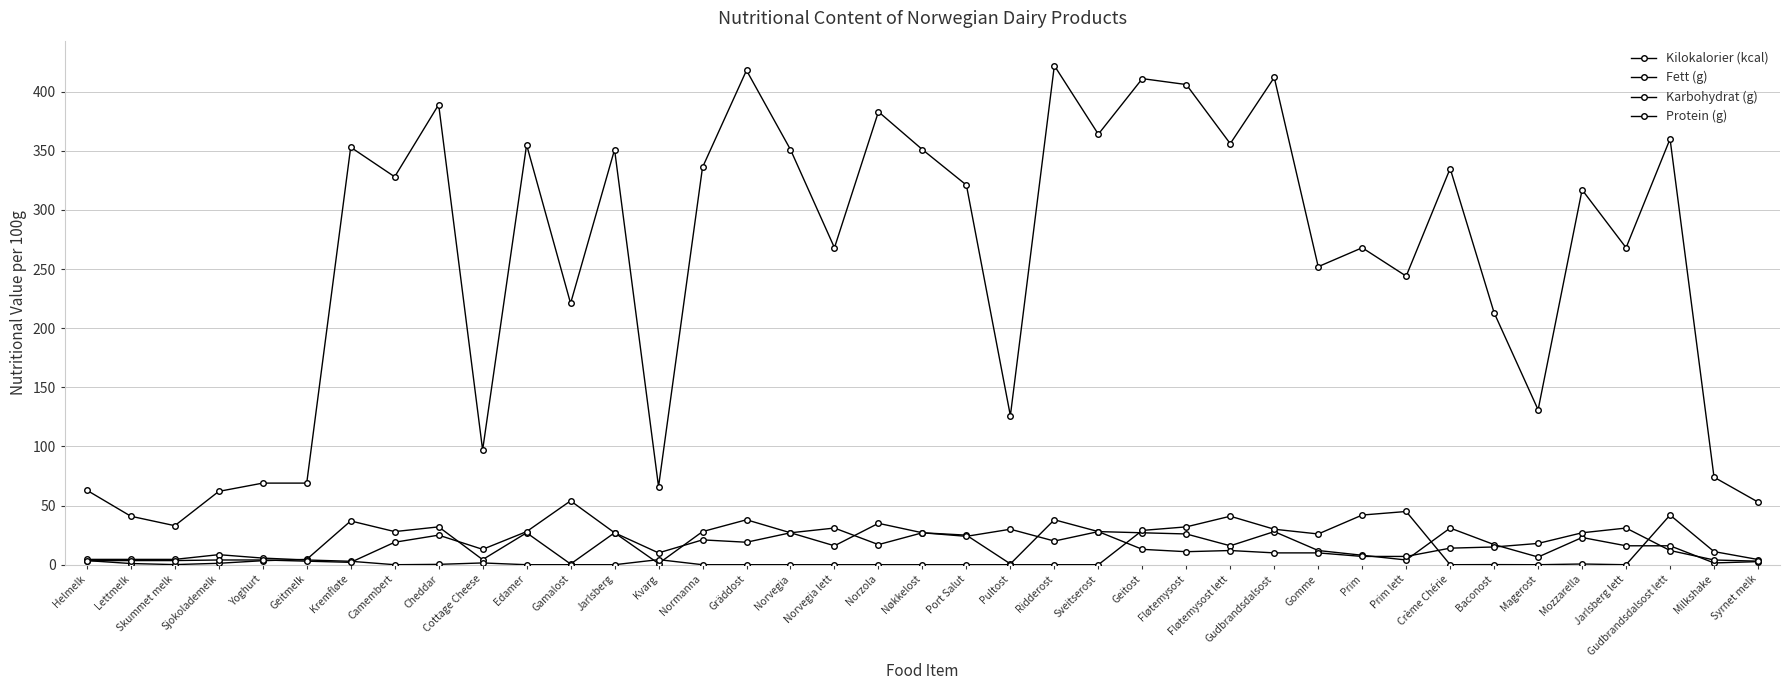

Reading left to right, transcribe all the data shown in this chart.

Kilokalorier (kcal): Helmelk=63.0	Lettmelk=41.0	Skummet melk=33.0	Sjokolademelk=62.0	Yoghurt=69.0	Geitmelk=69.0	Kremfløte=353.0	Camembert=328.0	Cheddar=389.0	Cottage Cheese=97.0	Edamer=355.0	Gamalost=221.0	Jarlsberg=351.0	Kvarg=66.0	Normanna=336.0	Gräddost=418.0	Norvegia=351.0	Norvegia lett=268.0	Norzola=383.0	Nøkkelost=351.0	Port Salut=321.0	Pultost=126.0	Ridderost=422.0	Sveitserost=364.0	Geitost=411.0	Fløtemysost=406.0	Fløtemysost lett=356.0	Gudbrandsdalsost=412.0	Gomme=252.0	Prim=268.0	Prim lett=244.0	Crème Chérie=335.0	Baconost=213.0	Magerost=131.0	Mozzarella=317.0	Jarlsberg lett=268.0	Gudbrandsdalsost lett=360.0	Milkshake=74.0	Syrnet melk=53.0
Fett (g): Helmelk=3.5	Lettmelk=1.0	Skummet melk=0.1	Sjokolademelk=1.2	Yoghurt=3.4	Geitmelk=4.5	Kremfløte=37.0	Camembert=28.0	Cheddar=32.0	Cottage Cheese=4.3	Edamer=27.0	Gamalost=0.6	Jarlsberg=27.0	Kvarg=1.0	Normanna=28.0	Gräddost=38.0	Norvegia=27.0	Norvegia lett=16.0	Norzola=35.0	Nøkkelost=27.0	Port Salut=25.0	Pultost=0.7	Ridderost=38.0	Sveitserost=28.0	Geitost=27.0	Fløtemysost=26.0	Fløtemysost lett=16.0	Gudbrandsdalsost=28.0	Gomme=12.0	Prim=8.0	Prim lett=4.0	Crème Chérie=31.0	Baconost=17.0	Magerost=6.5	Mozzarella=23.0	Jarlsberg lett=16.0	Gudbrandsdalsost lett=16.0	Milkshake=1.5	Syrnet melk=2.6
Karbohydrat (g): Helmelk=4.5	Lettmelk=4.5	Skummet melk=4.5	Sjokolademelk=8.5	Yoghurt=5.6	Geitmelk=4.0	Kremfløte=2.9	Camembert=0.0	Cheddar=0.3	Cottage Cheese=1.5	Edamer=0.0	Gamalost=0.0	Jarlsberg=0.0	Kvarg=4.3	Normanna=0.0	Gräddost=0.0	Norvegia=0.0	Norvegia lett=0.0	Norzola=0.0	Nøkkelost=0.0	Port Salut=0.0	Pultost=0.0	Ridderost=0.0	Sveitserost=0.0	Geitost=29.0	Fløtemysost=32.0	Fløtemysost lett=41.0	Gudbrandsdalsost=30.0	Gomme=26.0	Prim=42.0	Prim lett=45.0	Crème Chérie=0.0	Baconost=0.1	Magerost=0.0	Mozzarella=0.6	Jarlsberg lett=0.0	Gudbrandsdalsost lett=42.0	Milkshake=11.1	Syrnet melk=4.4
Protein (g): Helmelk=3.4	Lettmelk=3.5	Skummet melk=3.5	Sjokolademelk=4.0	Yoghurt=4.0	Geitmelk=3.0	Kremfløte=2.0	Camembert=19.0	Cheddar=25.0	Cottage Cheese=13.0	Edamer=28.0	Gamalost=54.0	Jarlsberg=27.0	Kvarg=10.0	Normanna=21.0	Gräddost=19.0	Norvegia=27.0	Norvegia lett=31.0	Norzola=17.0	Nøkkelost=27.0	Port Salut=24.0	Pultost=30.0	Ridderost=20.0	Sveitserost=28.0	Geitost=13.0	Fløtemysost=11.0	Fløtemysost lett=12.0	Gudbrandsdalsost=10.0	Gomme=10.0	Prim=7.0	Prim lett=7.0	Crème Chérie=14.0	Baconost=15.0	Magerost=18.0	Mozzarella=27.0	Jarlsberg lett=31.0	Gudbrandsdalsost lett=12.0	Milkshake=4.0	Syrnet melk=3.0